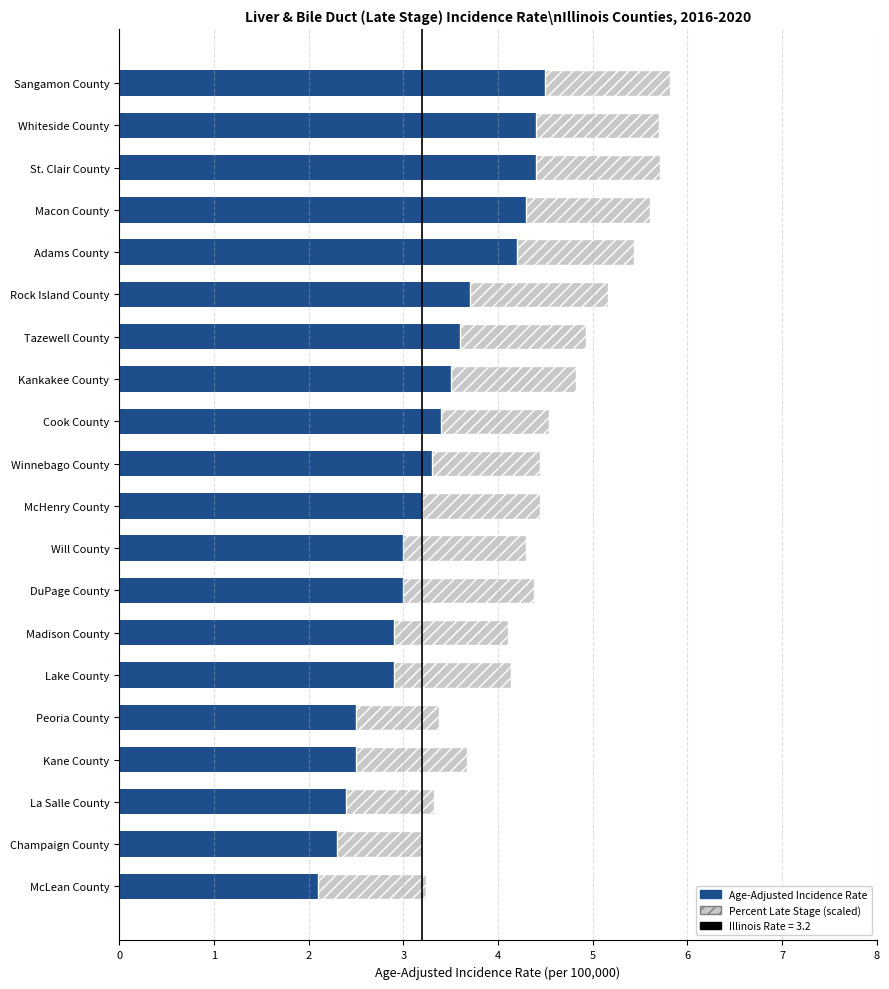

What is the lowest value of the Age-Adjusted Incidence Rate series?

2.1